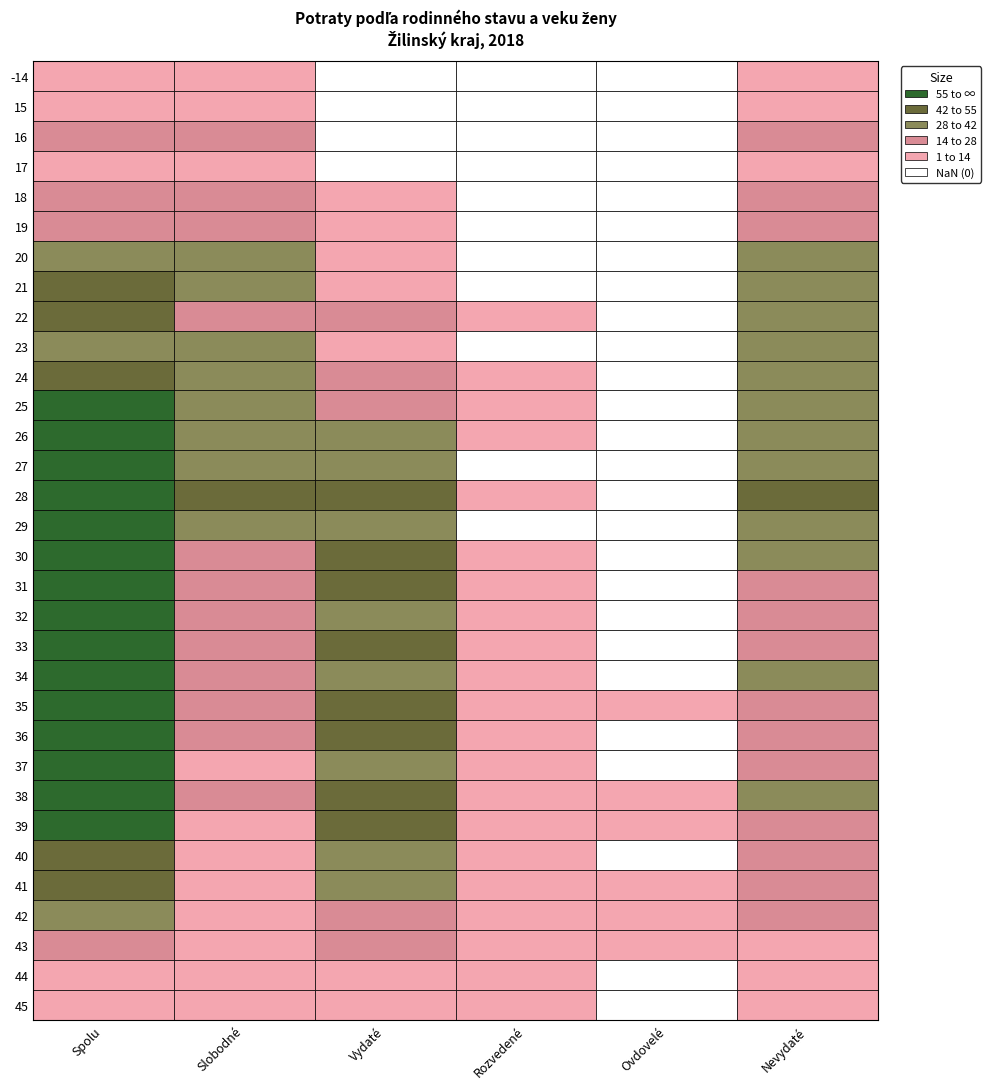

How many data points does each series have?

6